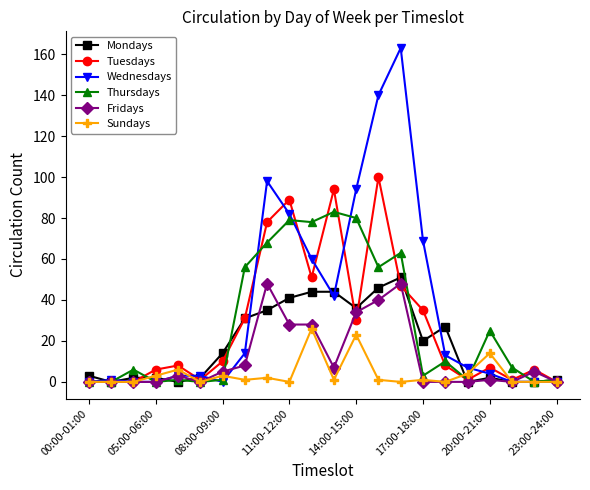

True or false: Mondays has more than 2 interior local peaks.

True